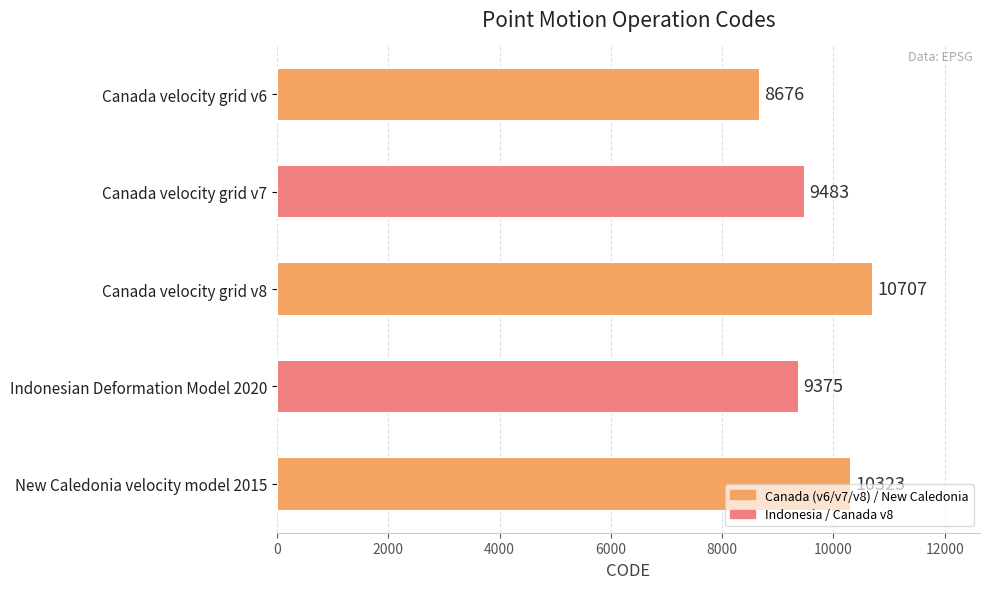

List the labels in order of value, largest first.

Canada velocity grid v8, New Caledonia velocity model 2015, Canada velocity grid v7, Indonesian Deformation Model 2020, Canada velocity grid v6